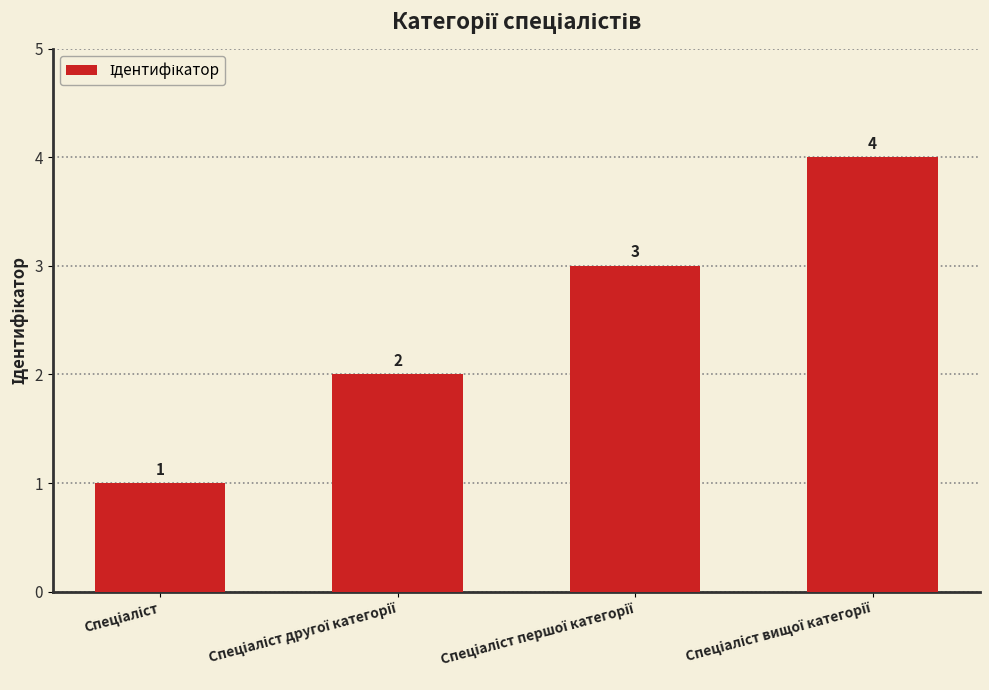

What is the sum of all values?

10